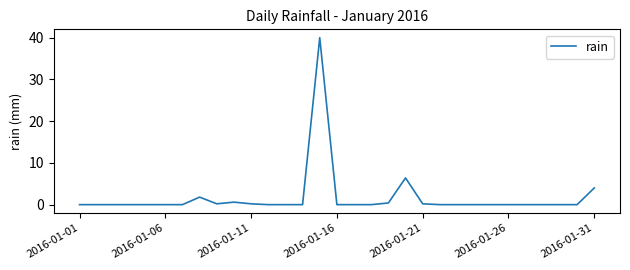

What is the maximum value shown in the chart?

40.0